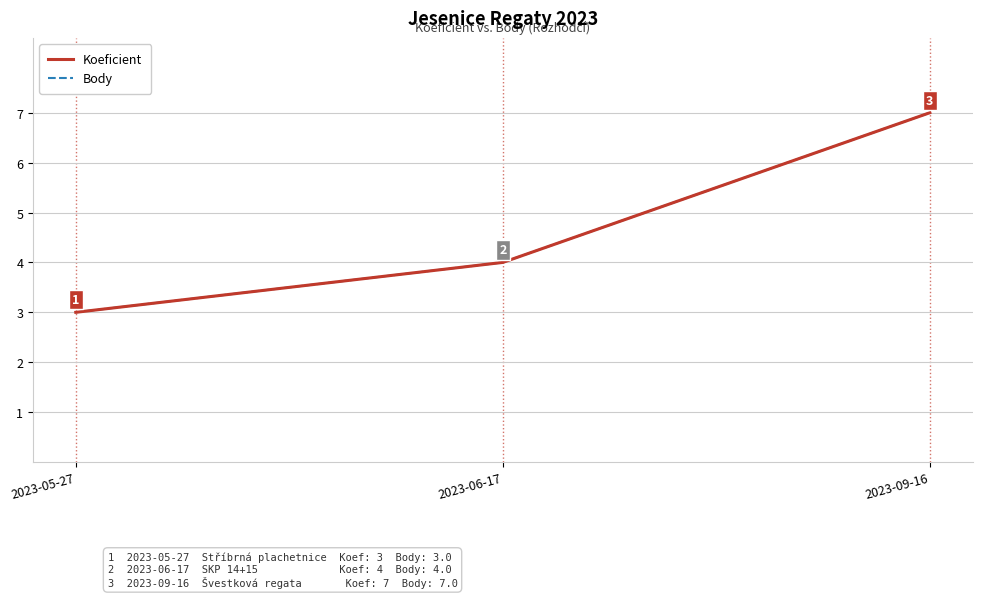

Does the chart display data point markers on the line(s)?

No